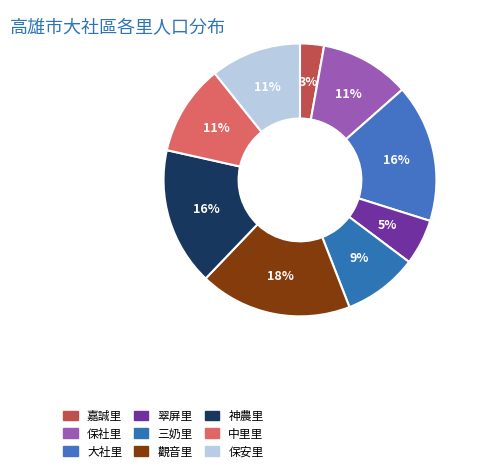

Count the number of slices in the pie.

9